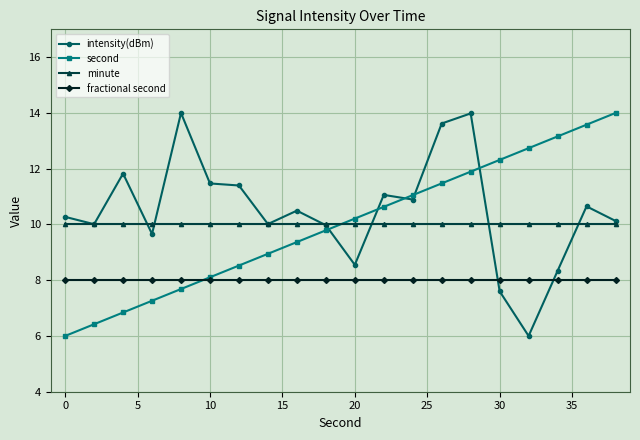

At how many categories does at least one series exceed 13?

6